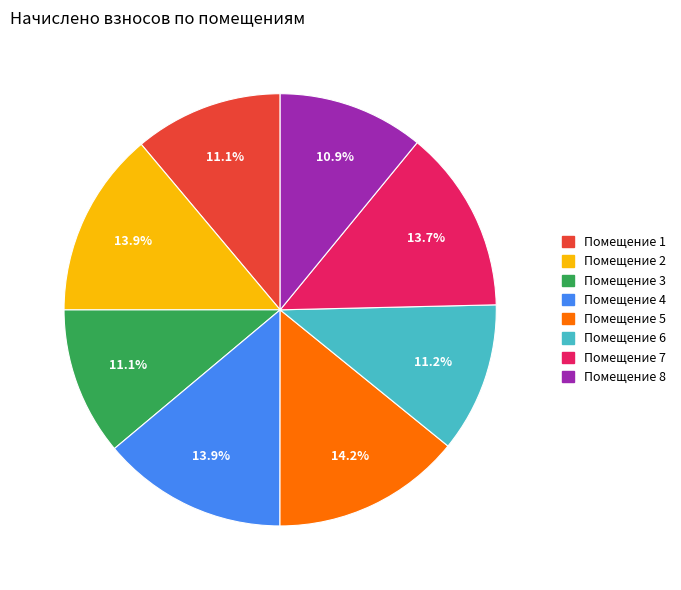

Is there a majority slice in this chart?

No